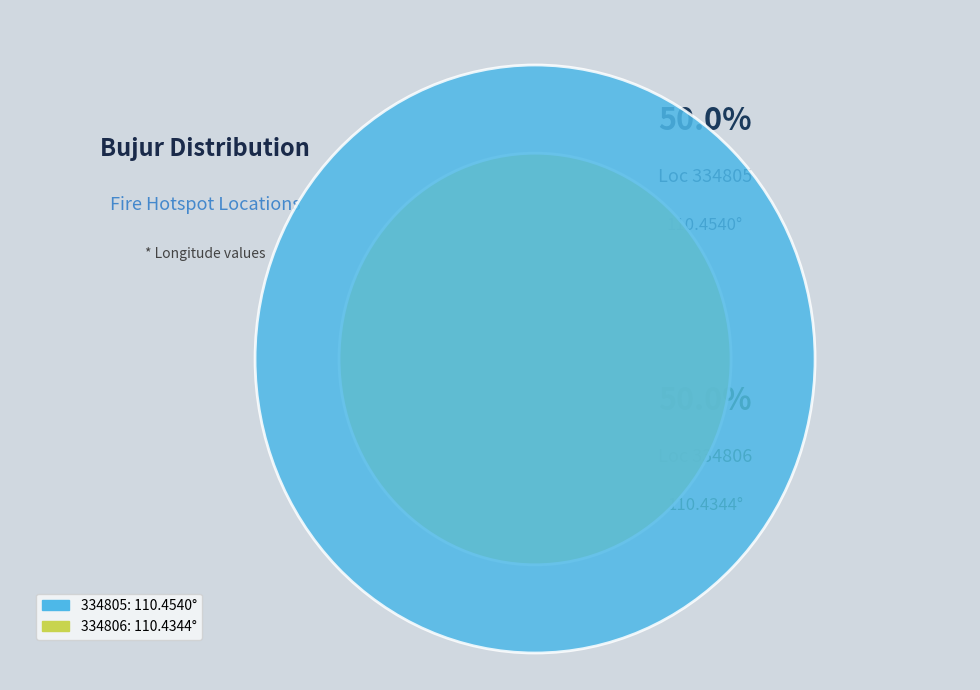

The 334805 slice represents 50% of the pie. True or false?

True